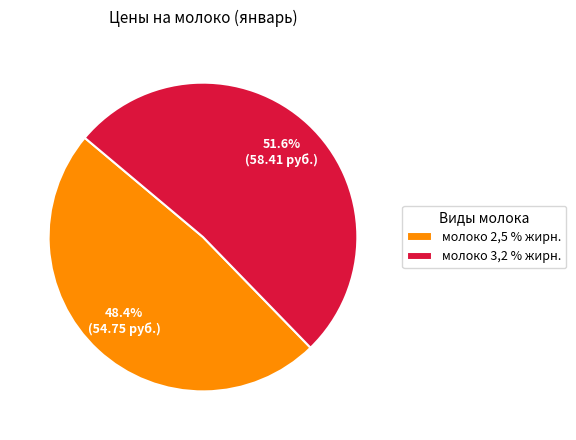

Which category has the biggest portion of the pie?

молоко 3,2 % жирн.